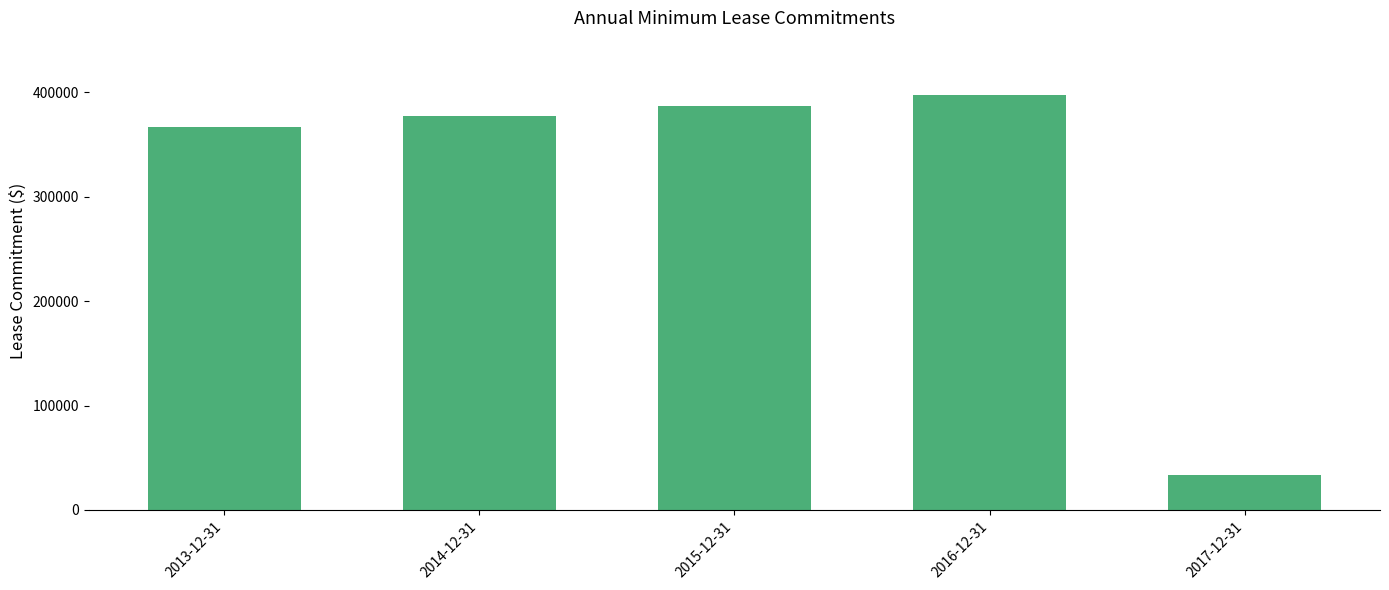

The chart shows a value of 145106 at 2016-12-31. True or false?

False